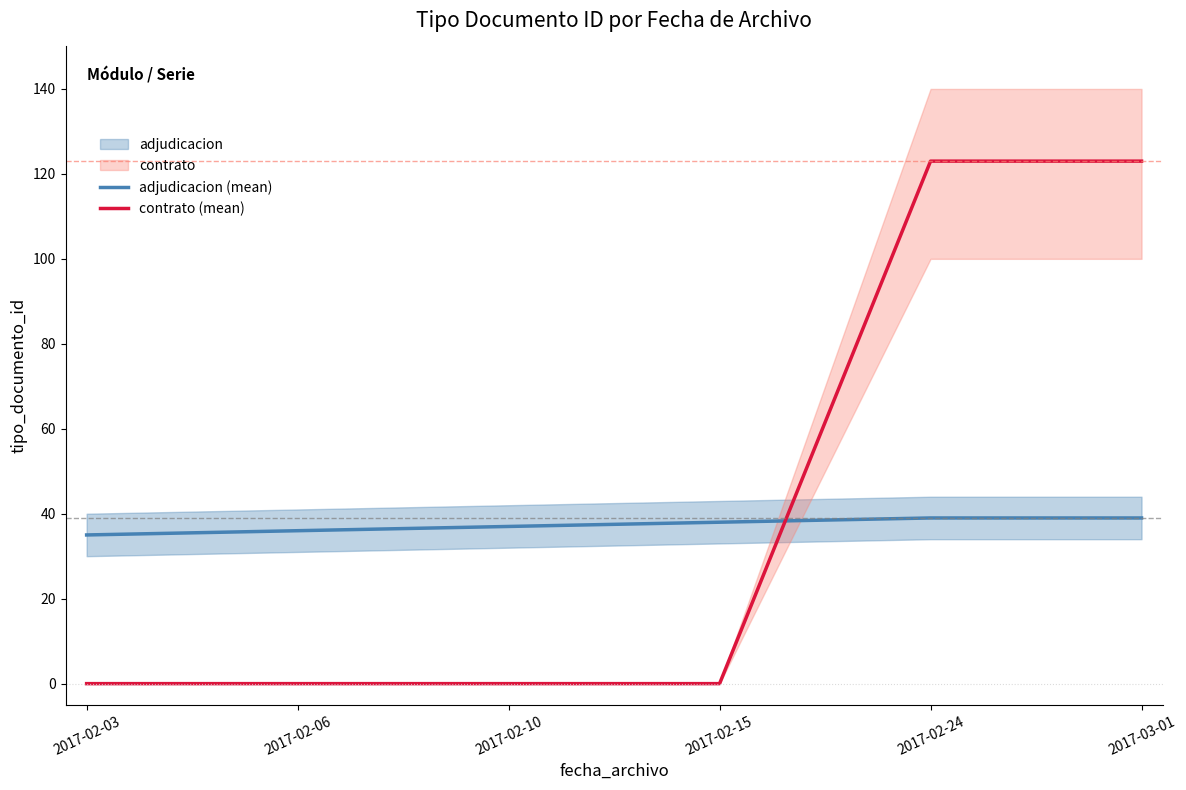

Is it true that contrato (mean) equals 0 at 2017-02-15?

True